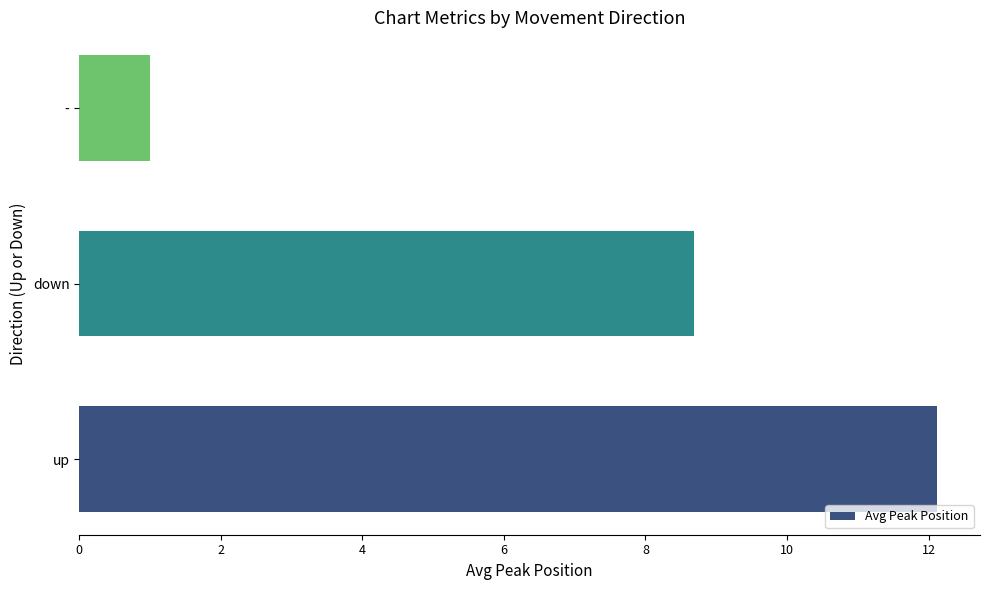

Is it true that the value at down is 8.7?

True